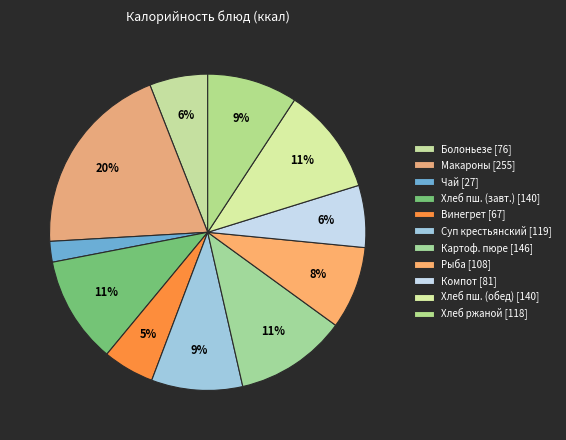

Rank the categories by value from highest to lowest.

Макароны отварные, Картофельное пюре, Хлеб пшеничный (завтрак), Хлеб пшеничный (обед), Суп крестьянский с крупой, Хлеб ржаной, Рыба припущенная, Компот из сухофруктов, Болоньезе с куриным фаршем, Винегрет с растительным маслом, Чай с сахаром